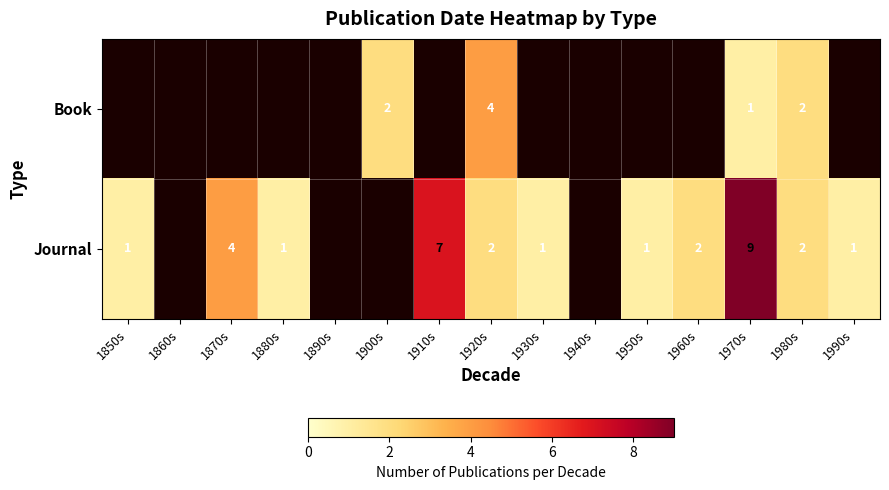

The value of Journal at 1990s is 2. True or false?

False